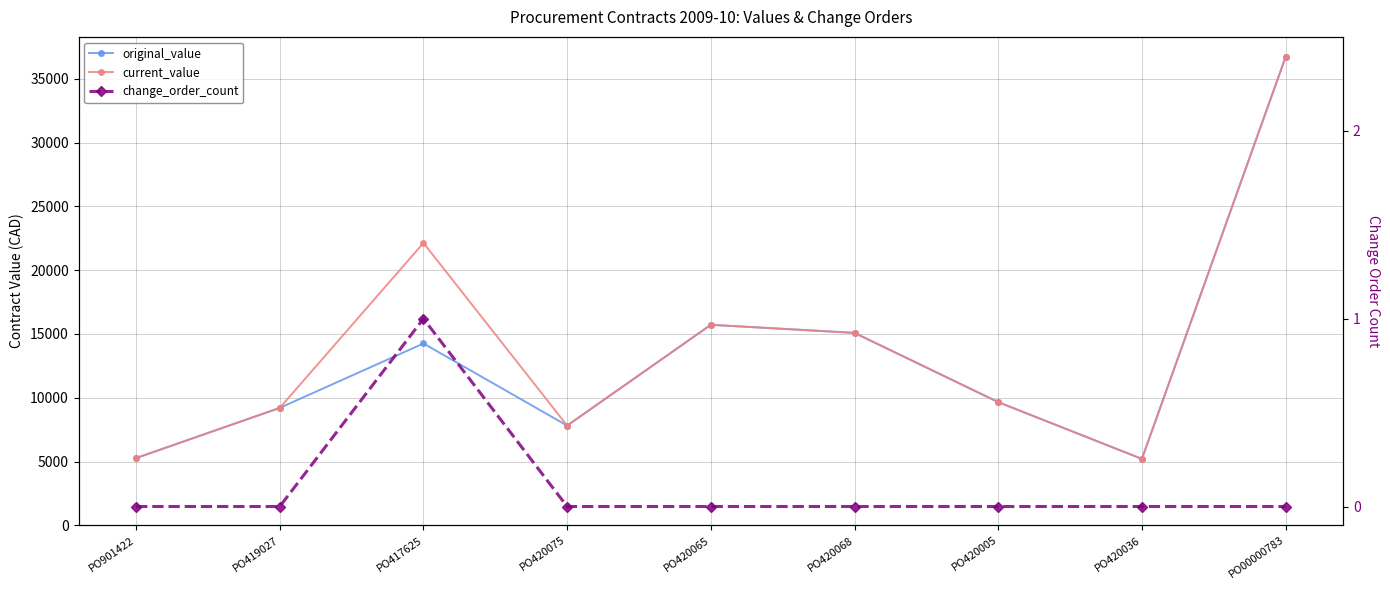

Reading right to left, list all the values displayed in this chart.

original_value: PO00000783=36705.0	PO420036=5203.8	PO420005=9654.0	PO420068=15081.0	PO420065=15715.0	PO420075=7815.0	PO417625=14250.0	PO419027=9202.8	PO901422=5268.4
current_value: PO00000783=36705.0	PO420036=5203.8	PO420005=9654.0	PO420068=15081.0	PO420065=15715.0	PO420075=7815.0	PO417625=22130.3	PO419027=9202.8	PO901422=5268.4
change_order_count: PO00000783=0.0	PO420036=0.0	PO420005=0.0	PO420068=0.0	PO420065=0.0	PO420075=0.0	PO417625=1.0	PO419027=0.0	PO901422=0.0